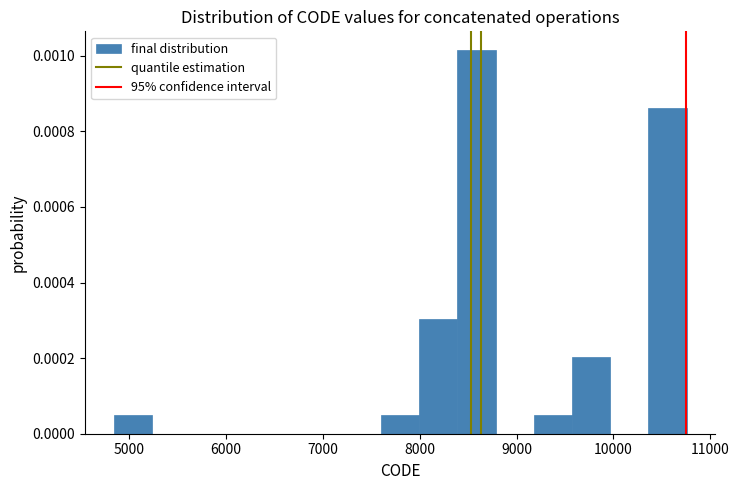

Read against the x-axis, roughly where is the centre of the tallest bar?

8600